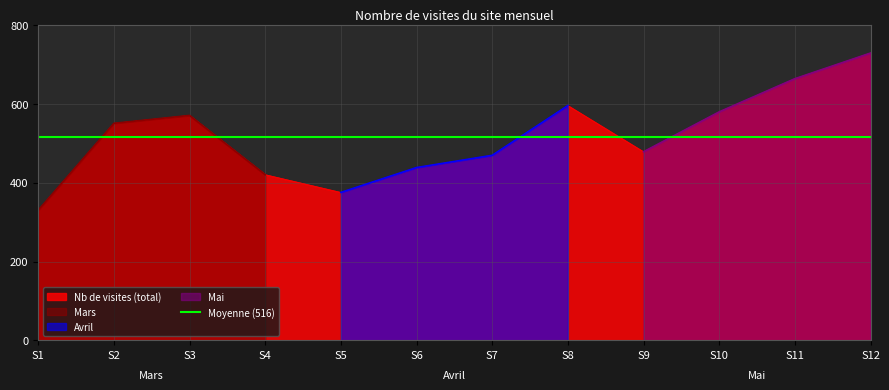

Rank the series at Semaine 3 from highest to lowest value.

Mai, Mars, Avril